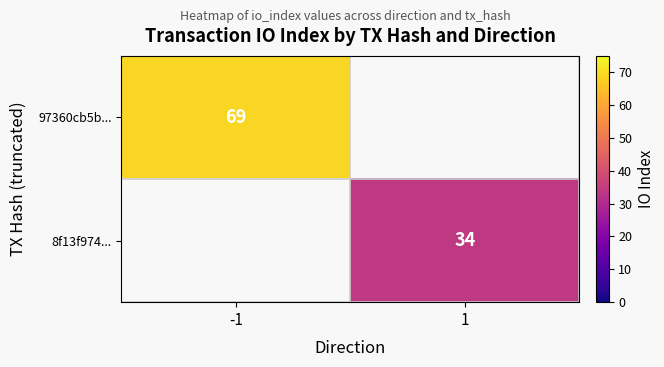

The 8f13f974... series shows 34 at 1. True or false?

True